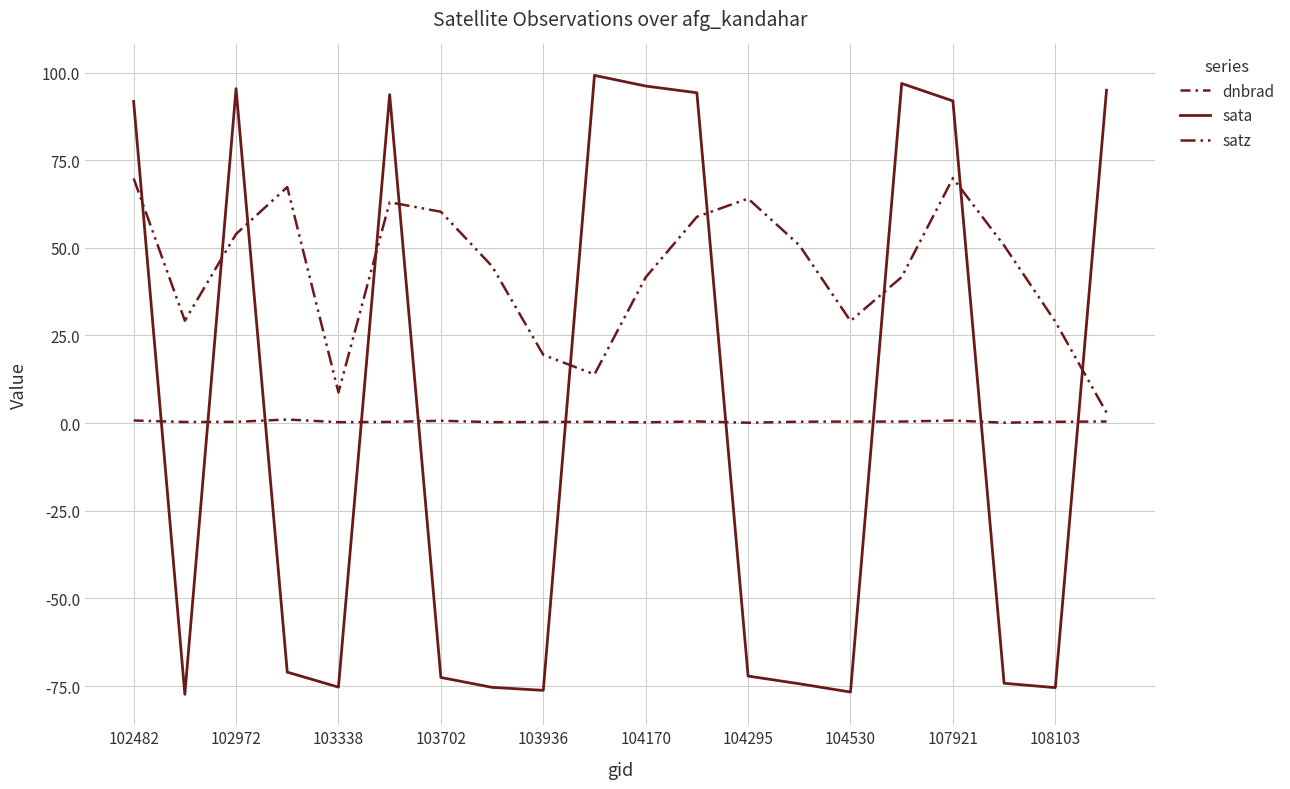

Where do satz and sata first cross each other?

102482 and 102972